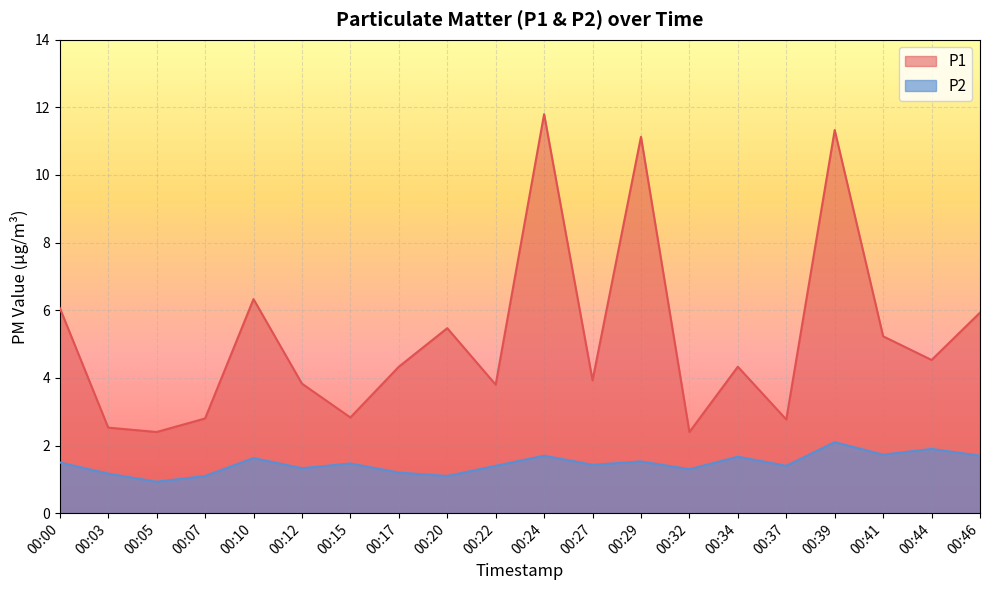

Which category has the highest value in the P2 series?

00:39